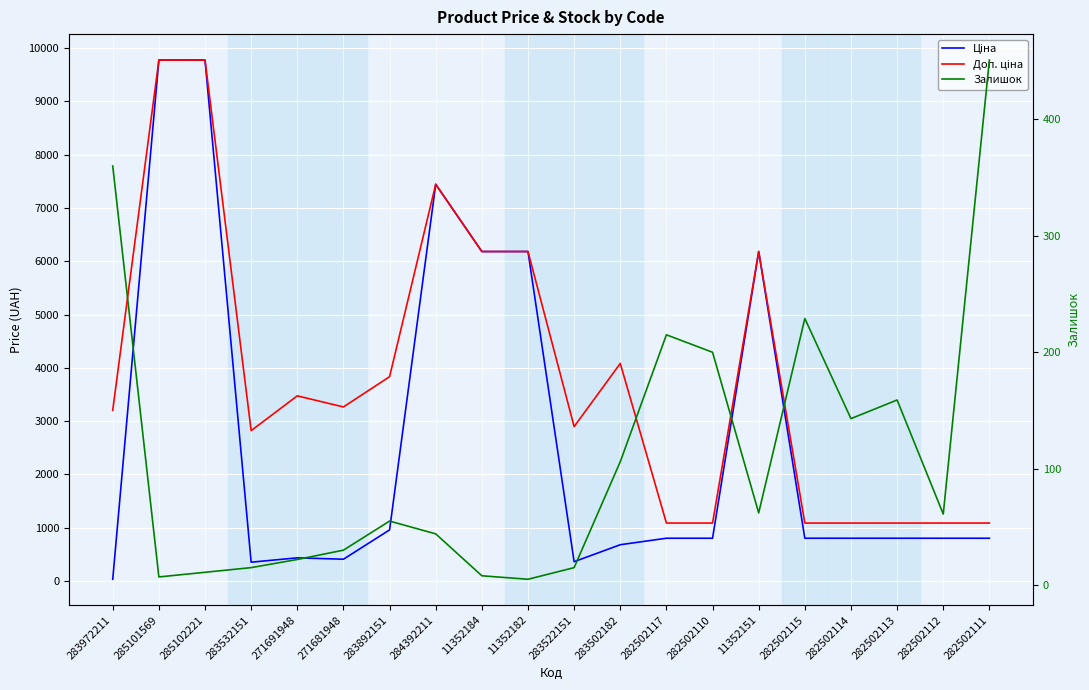

Which series has the largest total across all categories?

Доп. ціна